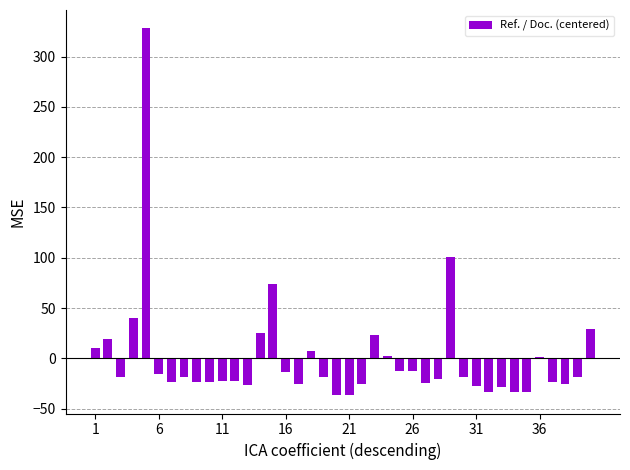

What is the minimum value shown in the chart?

-36.6